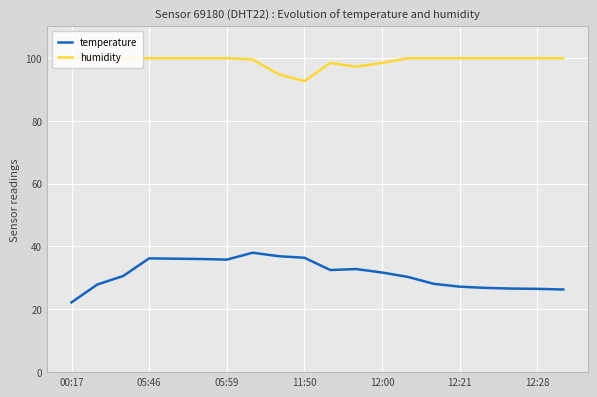

Count the number of data series in this chart.

2